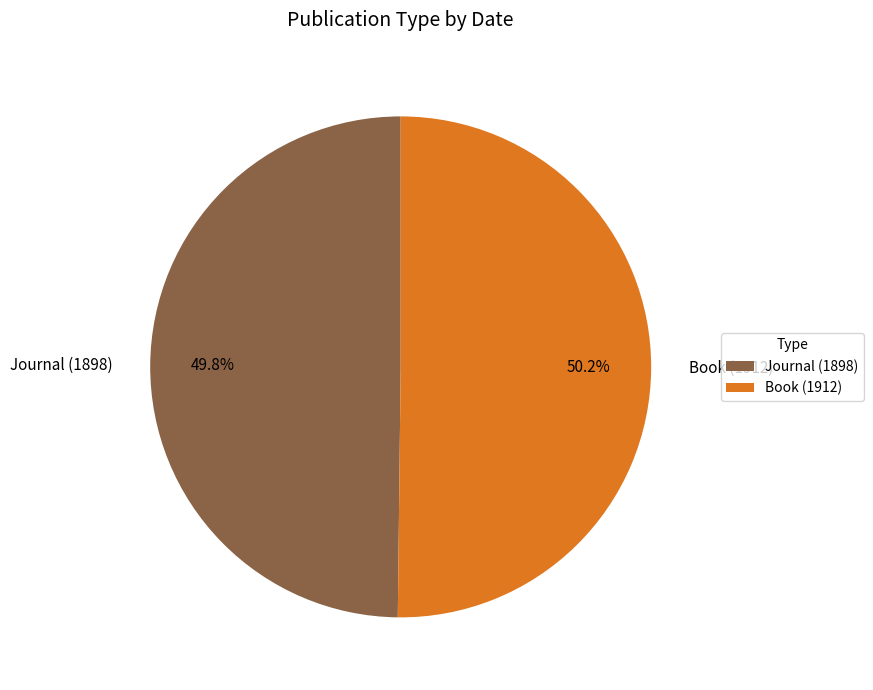

Do Journal (1898) and Book (1912) together represent more than half of the pie?

Yes